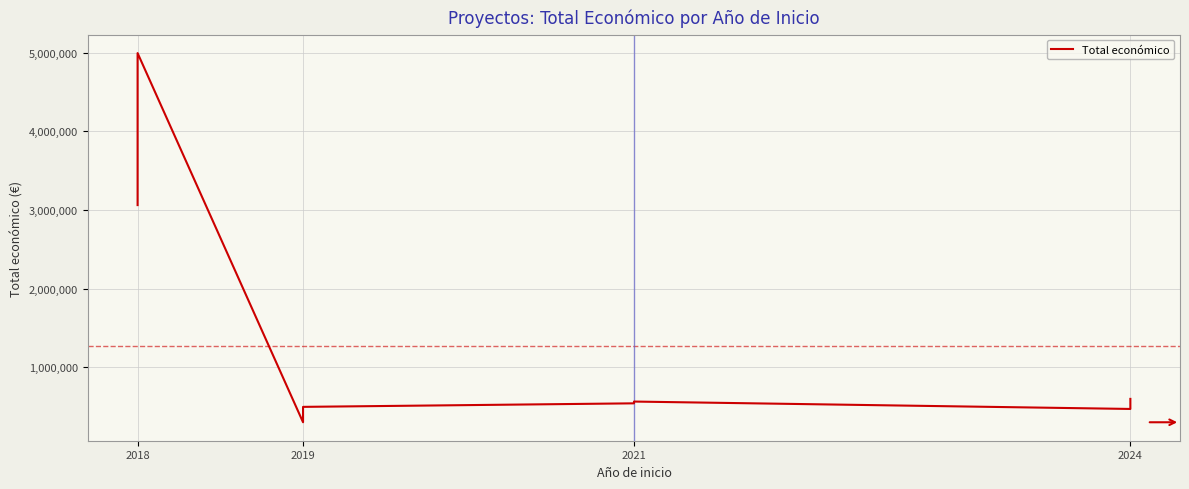

True or false: the data shows 731130 at 2021.

False